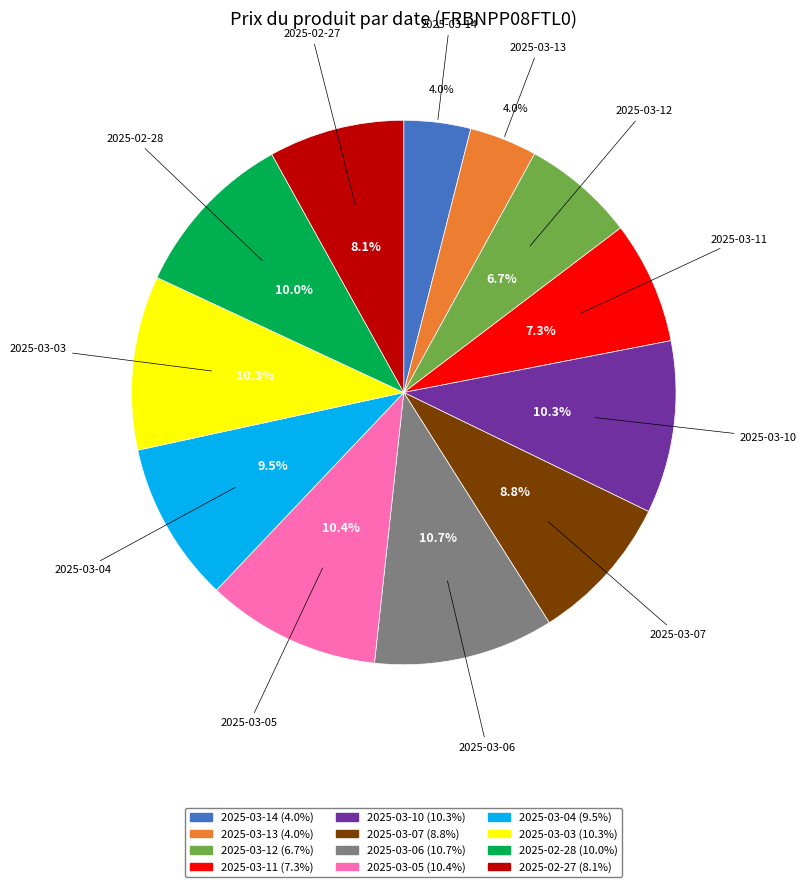

The 2025-02-28 slice represents 10% of the pie. True or false?

True